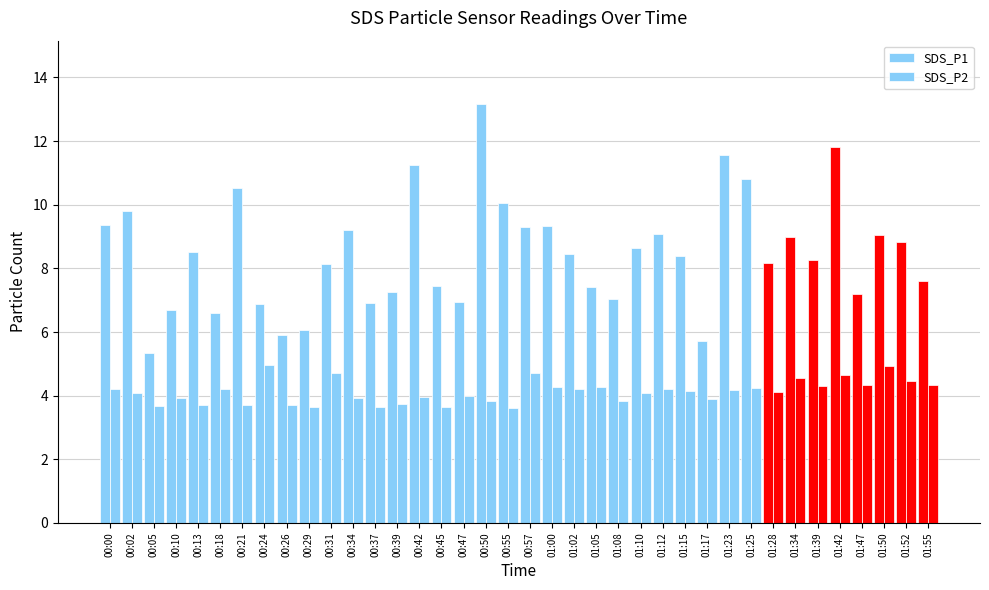

How many bars are there in total?

76